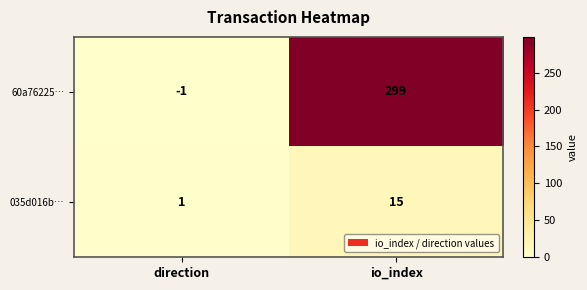

What is the sum of all 60a76225… values?

298